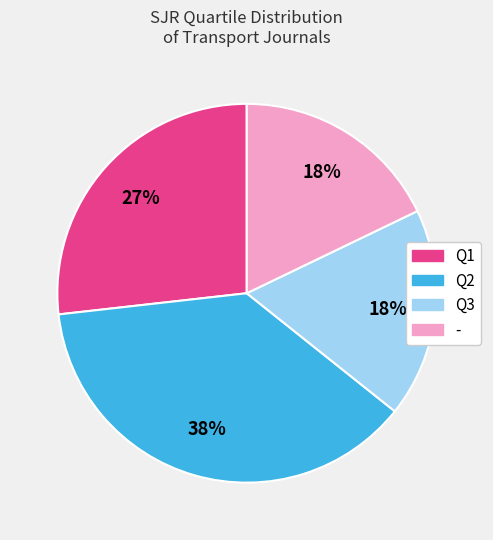

How many slices are in this pie chart?

4